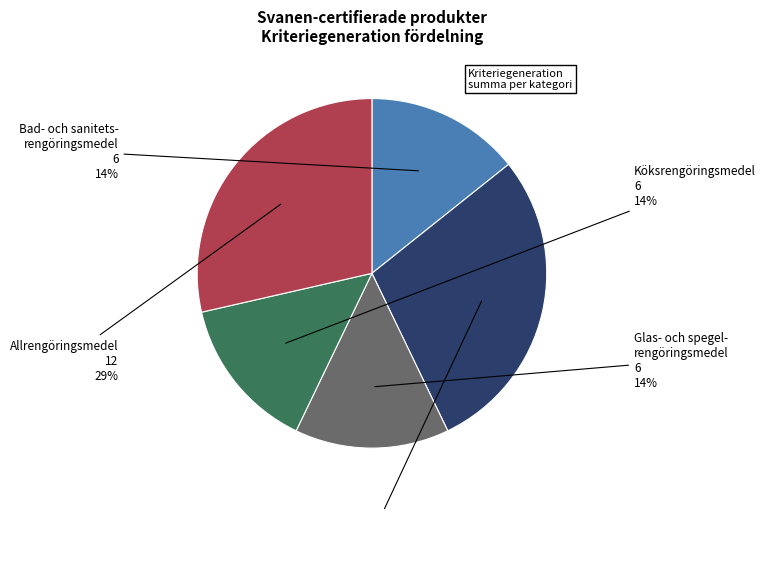

Is there a majority slice in this chart?

No